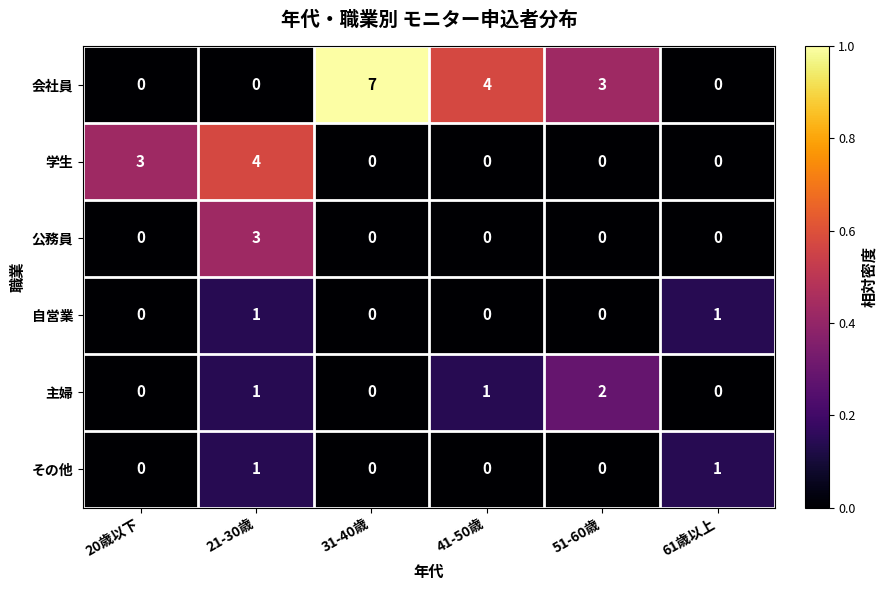

Which series has the largest range (max minus min)?

会社員